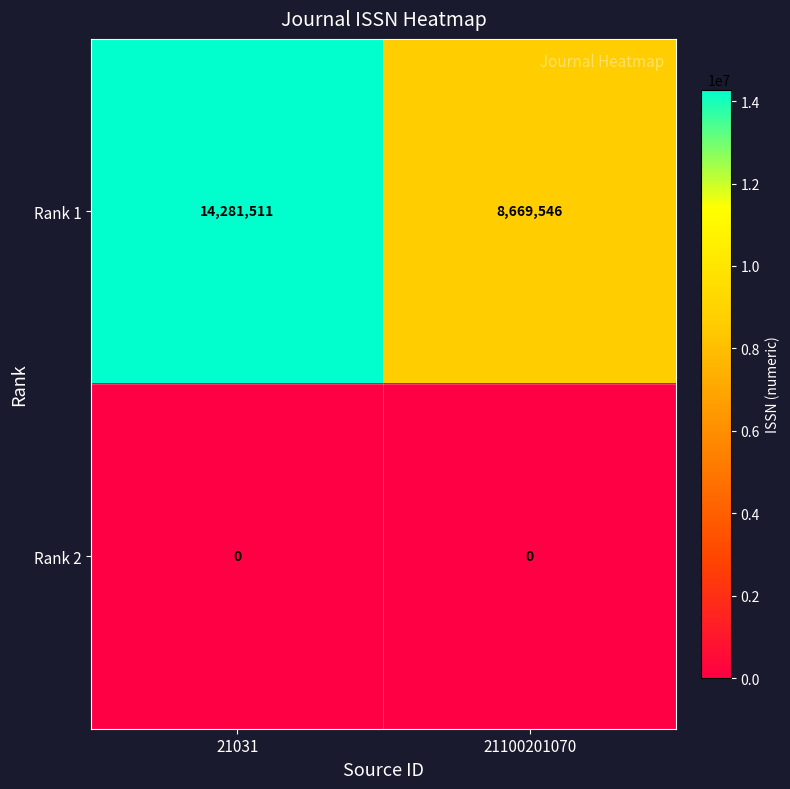

Reading right to left, what are all the values shown in this chart?

Rank 1: 21100201070=8669546	21031=14281511
Rank 2: 21100201070=0	21031=0